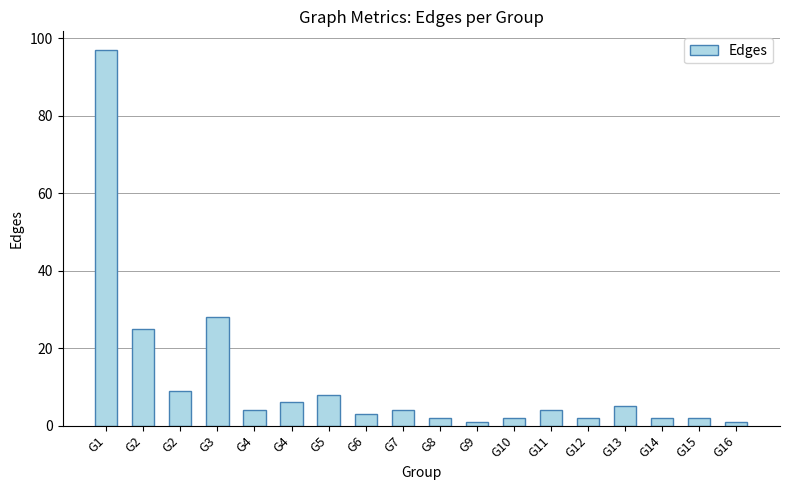

How many bars are there in total?

18